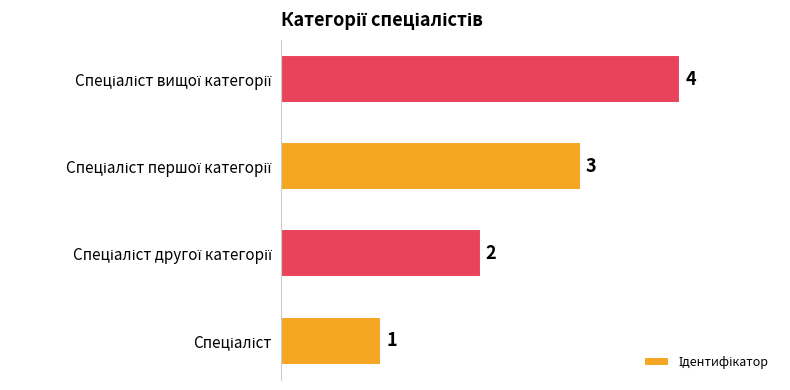

What is the difference between the maximum and minimum values?

3